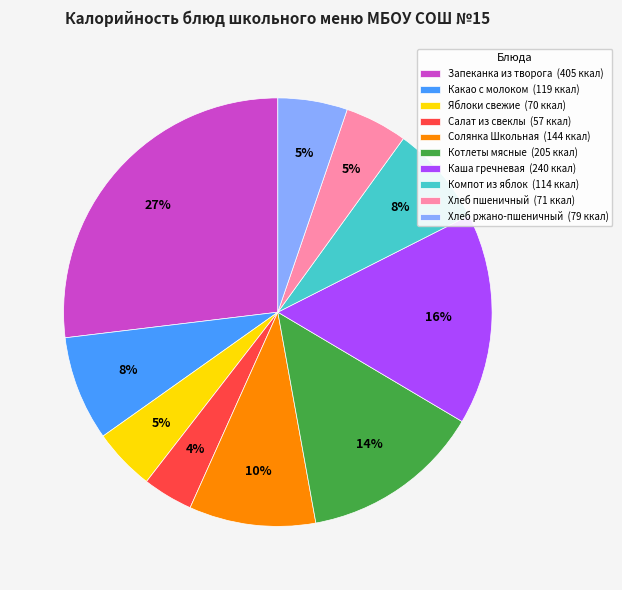

Does Хлеб пшеничный account for over 50% of the chart?

No